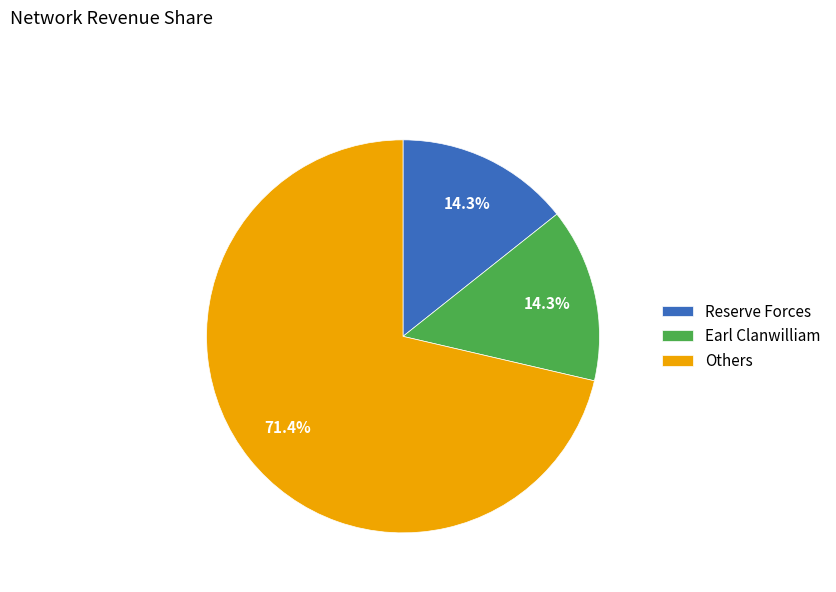

Which category has the biggest portion of the pie?

Others